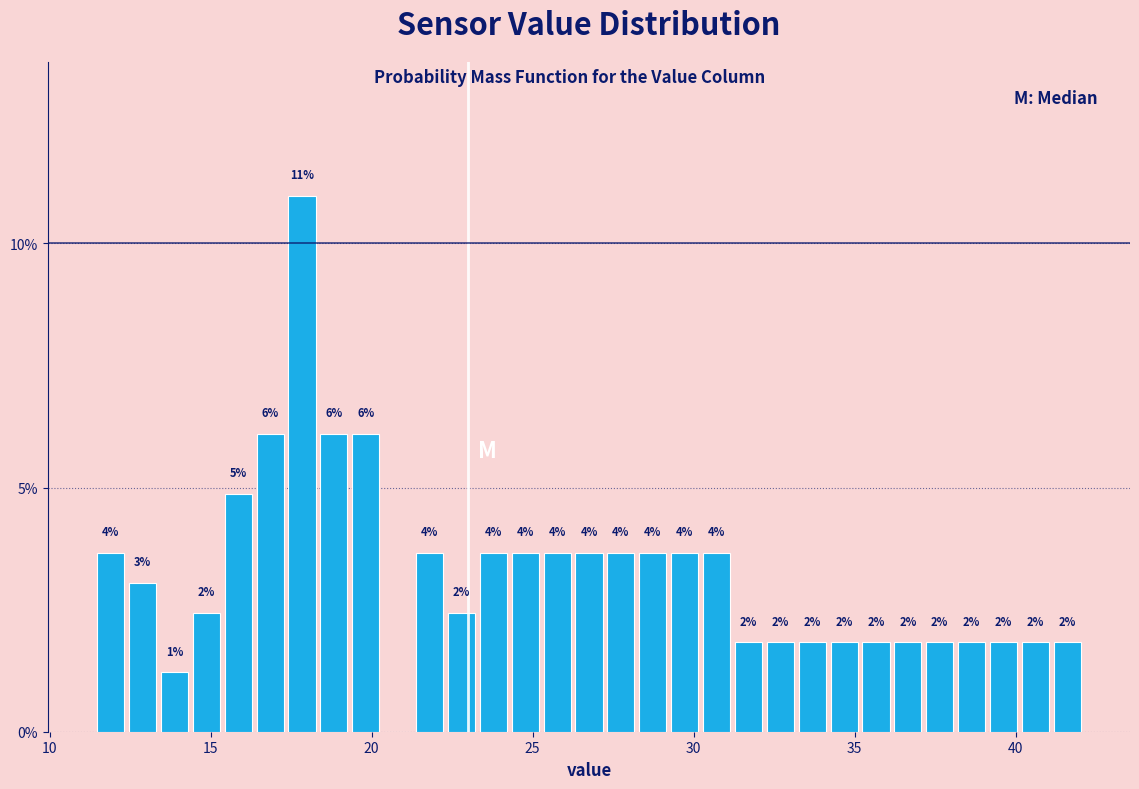

Around what value on the x-axis is the tallest bar? Give the approximate position of its centre, as read against the axis.

18.0